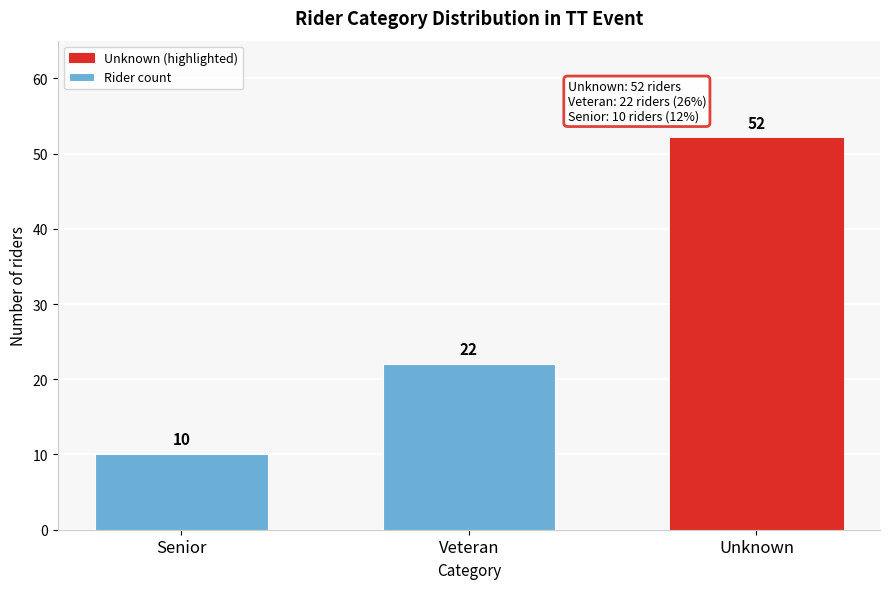

Reading left to right, list all the values displayed in this chart.

Senior=10	Veteran=22	Unknown=52